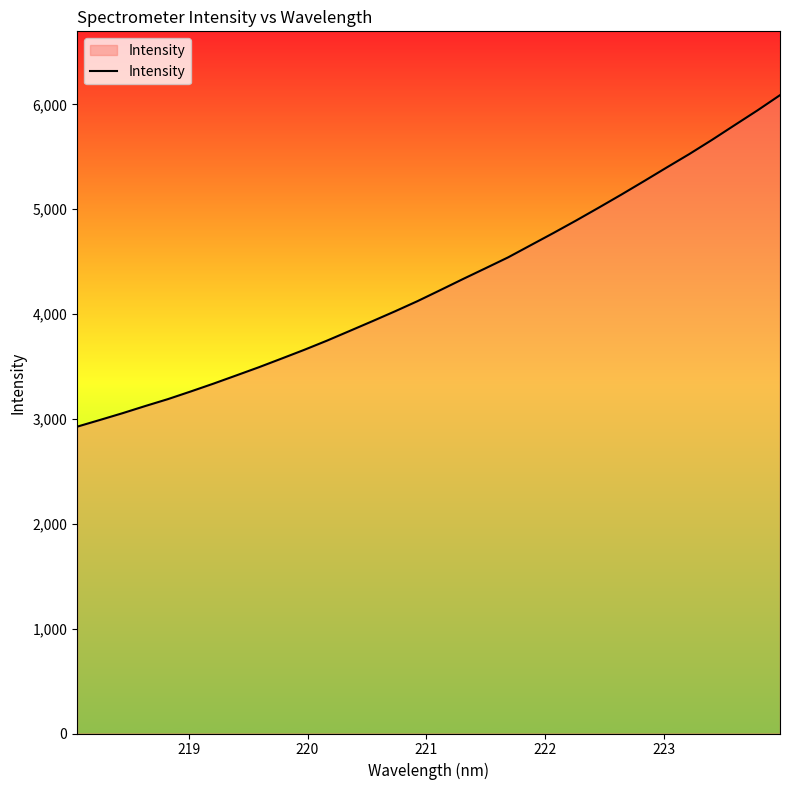

Reading left to right, what are all the values shown in this chart?

2926.7	2990.4	3055.2	3123.4	3189.5	3262.0	3336.6	3414.5	3492.9	3575.4	3658.8	3746.3	3838.6	3931.5	4026.0	4123.8	4228.3	4334.0	4437.4	4541.7	4658.0	4774.0	4893.1	5015.9	5140.7	5268.9	5399.0	5527.4	5662.5	5803.0	5942.6	6088.5